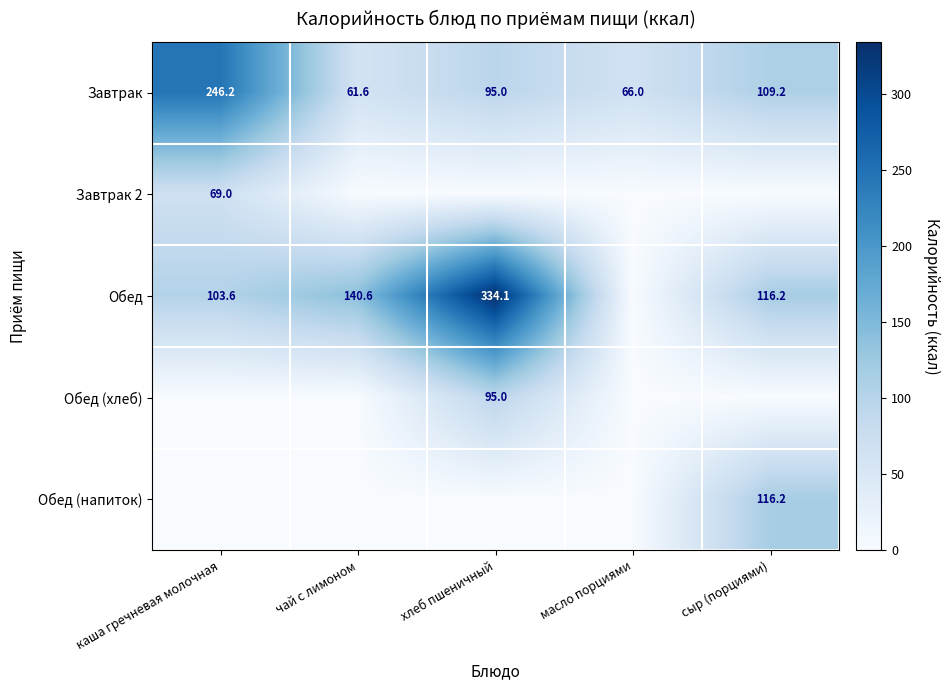

What is the approximate value of Завтрак at каша гречневая молочная?

246.2